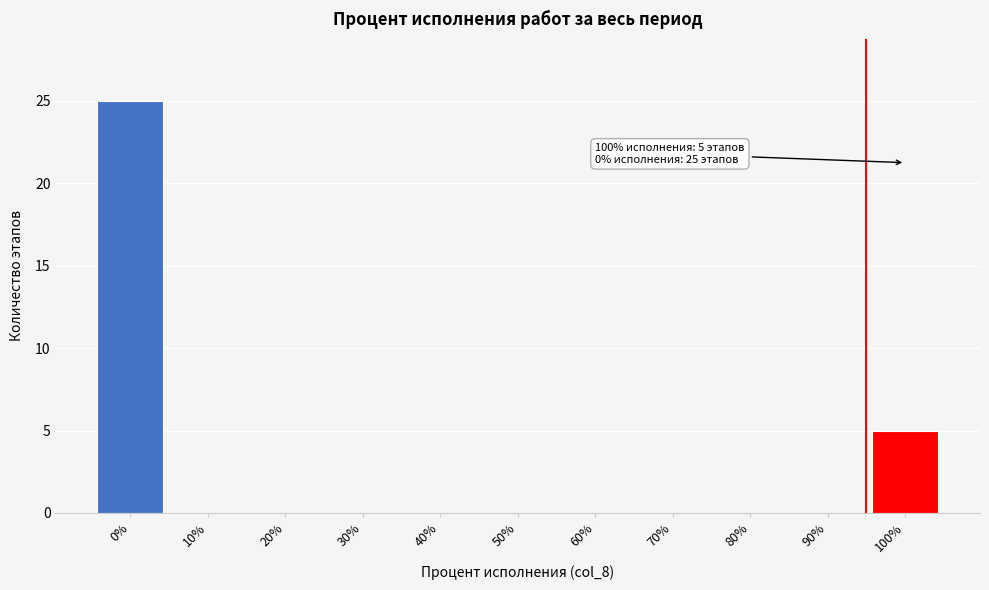

Reading left to right, transcribe all the data shown in this chart.

0%=25	10%=0	20%=0	30%=0	40%=0	50%=0	60%=0	70%=0	80%=0	90%=0	100%=5